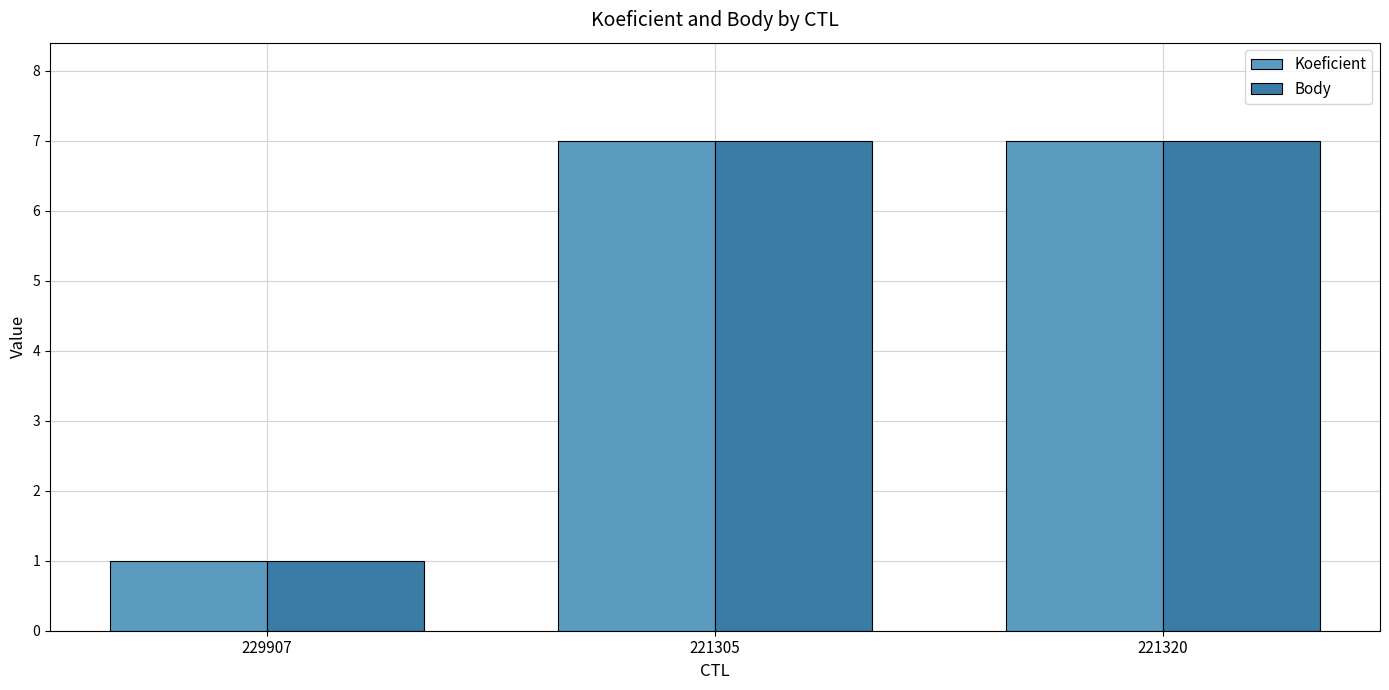

How many bars are there in total?

6